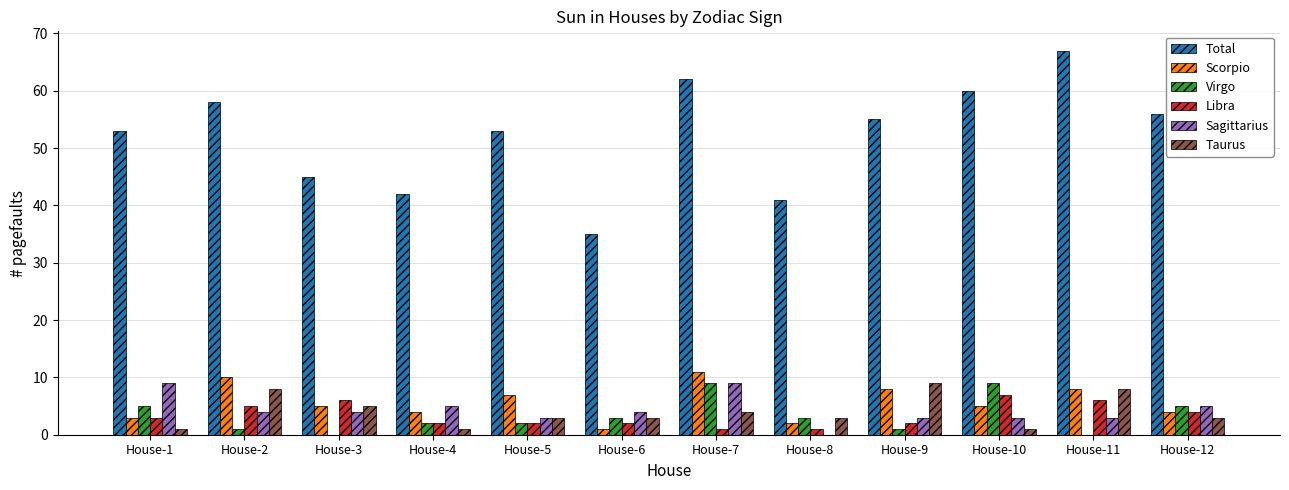

Reading right to left, list all the values displayed in this chart.

Total: House-12=56	House-11=67	House-10=60	House-9=55	House-8=41	House-7=62	House-6=35	House-5=53	House-4=42	House-3=45	House-2=58	House-1=53
Scorpio: House-12=4	House-11=8	House-10=5	House-9=8	House-8=2	House-7=11	House-6=1	House-5=7	House-4=4	House-3=5	House-2=10	House-1=3
Virgo: House-12=5	House-11=0	House-10=9	House-9=1	House-8=3	House-7=9	House-6=3	House-5=2	House-4=2	House-3=0	House-2=1	House-1=5
Libra: House-12=4	House-11=6	House-10=7	House-9=2	House-8=1	House-7=1	House-6=2	House-5=2	House-4=2	House-3=6	House-2=5	House-1=3
Sagittarius: House-12=5	House-11=3	House-10=3	House-9=3	House-8=0	House-7=9	House-6=4	House-5=3	House-4=5	House-3=4	House-2=4	House-1=9
Taurus: House-12=3	House-11=8	House-10=1	House-9=9	House-8=3	House-7=4	House-6=3	House-5=3	House-4=1	House-3=5	House-2=8	House-1=1